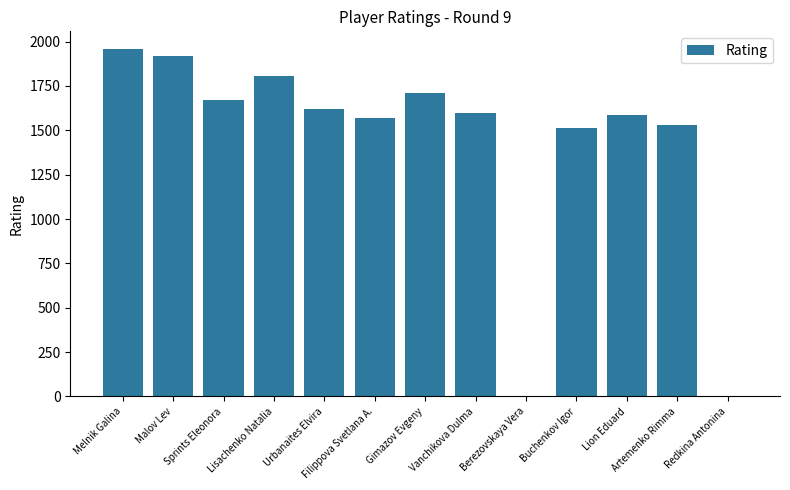

What is the sum of all values?

18488